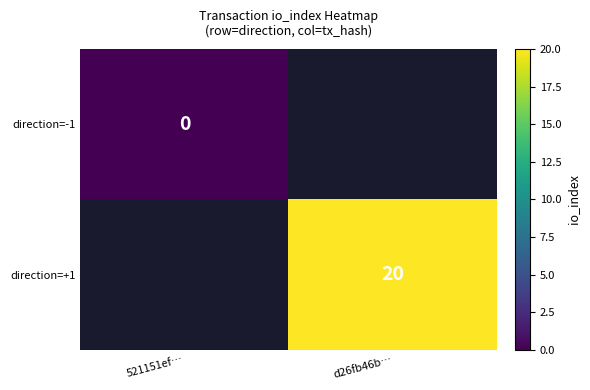

Which label corresponds to the smallest value in the chart?

521151ef…